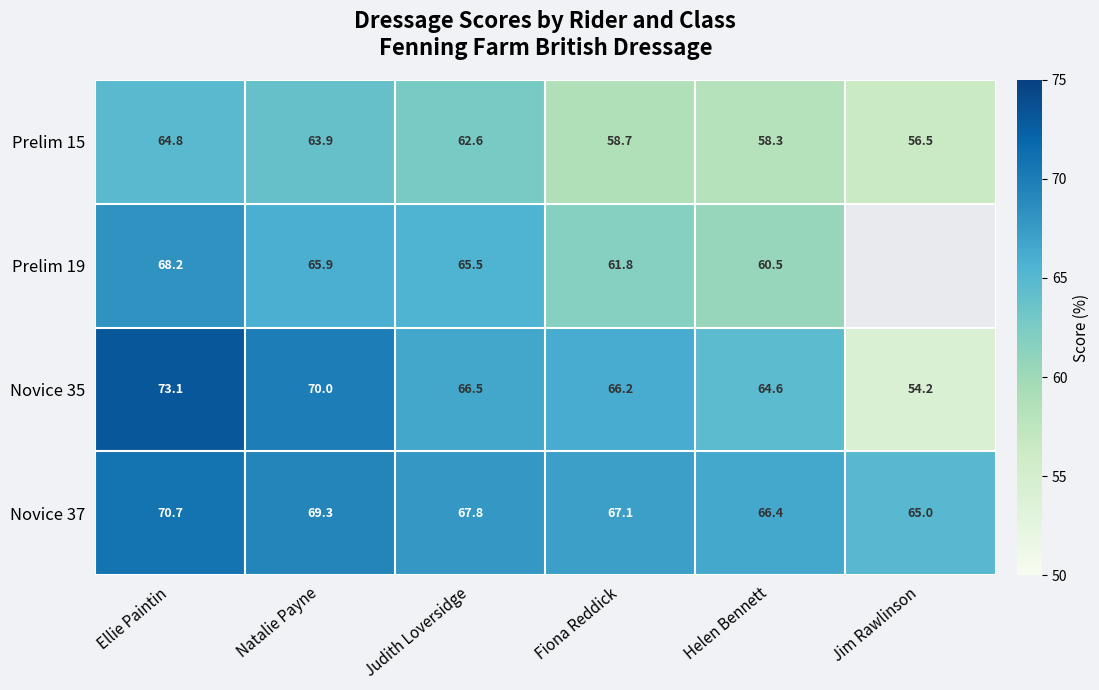

Is it true that Prelim 19 equals 68.2 at Ellie Paintin?

True